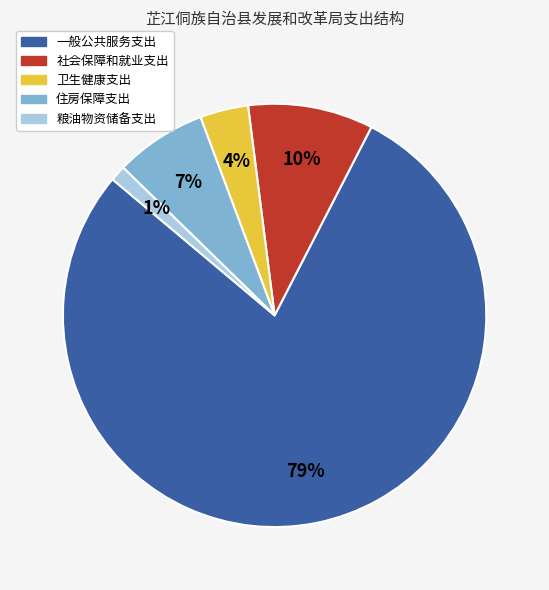

Is there a majority slice in this chart?

Yes